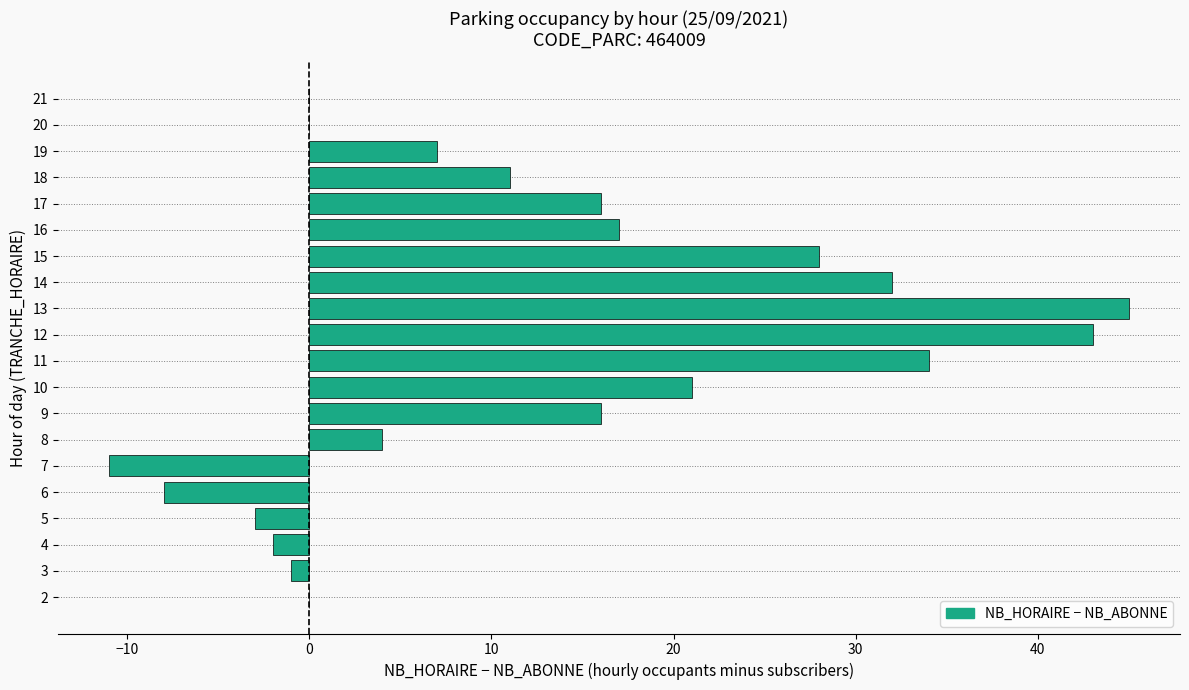

What is the change in value from 8 to 12?

+39